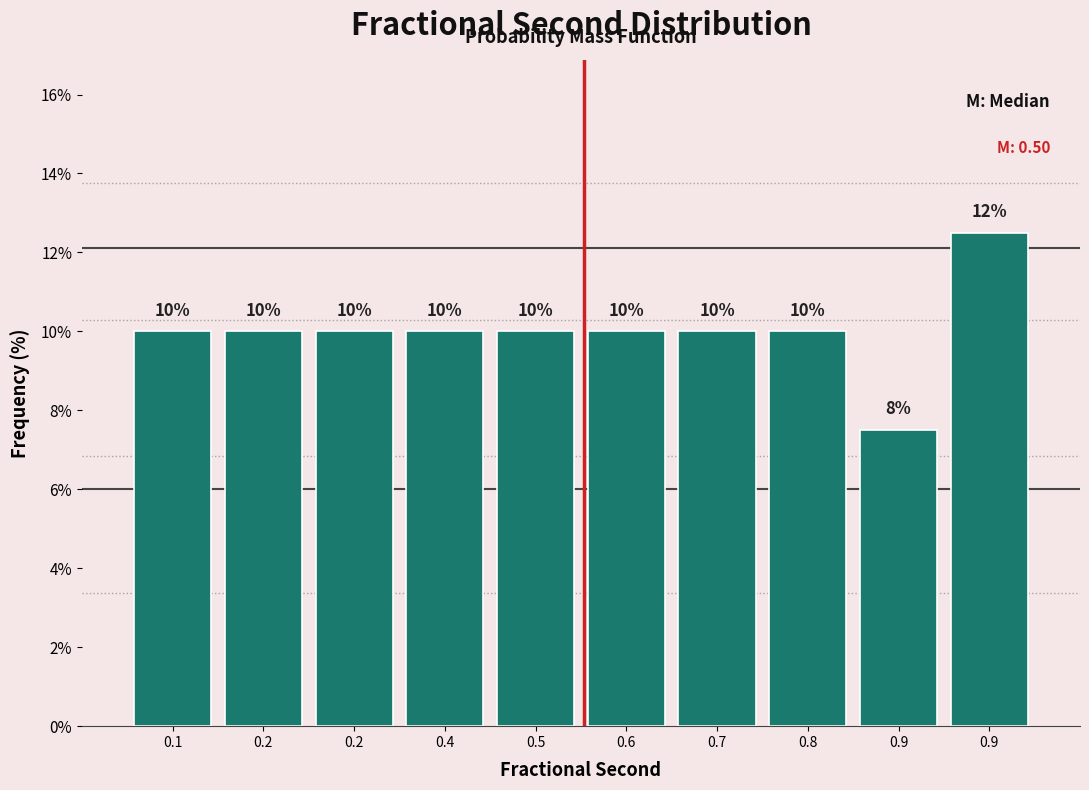

How many bars are there in total?

10